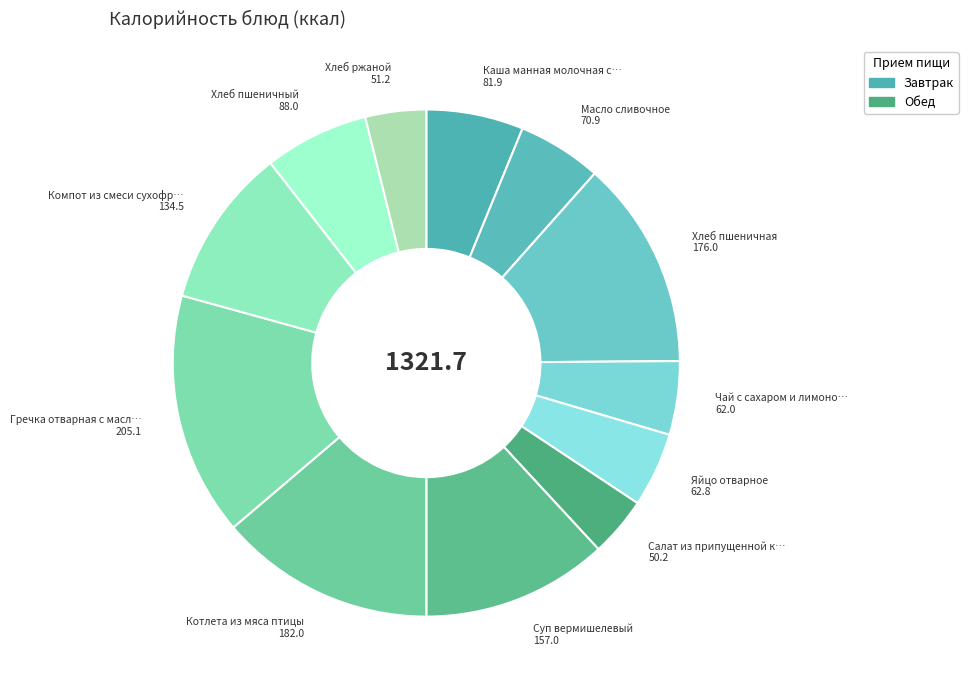

Which category has the smallest portion of the pie?

Салат из припущенной капусты